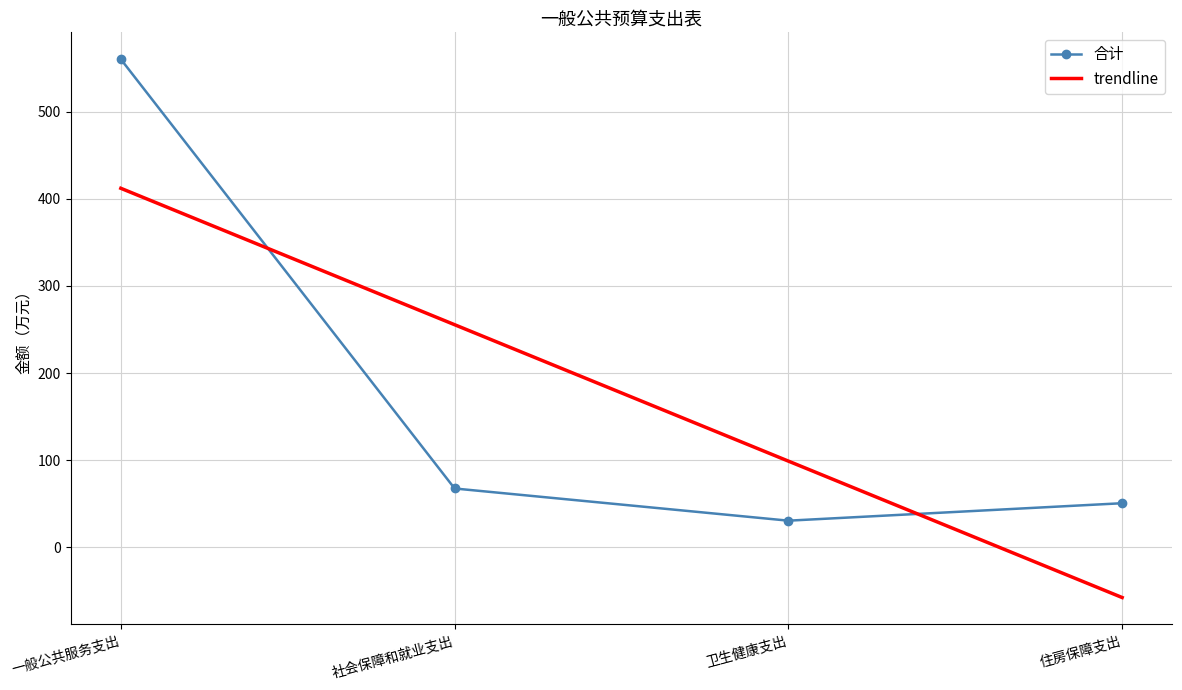

How many distinct data groups are displayed?

2